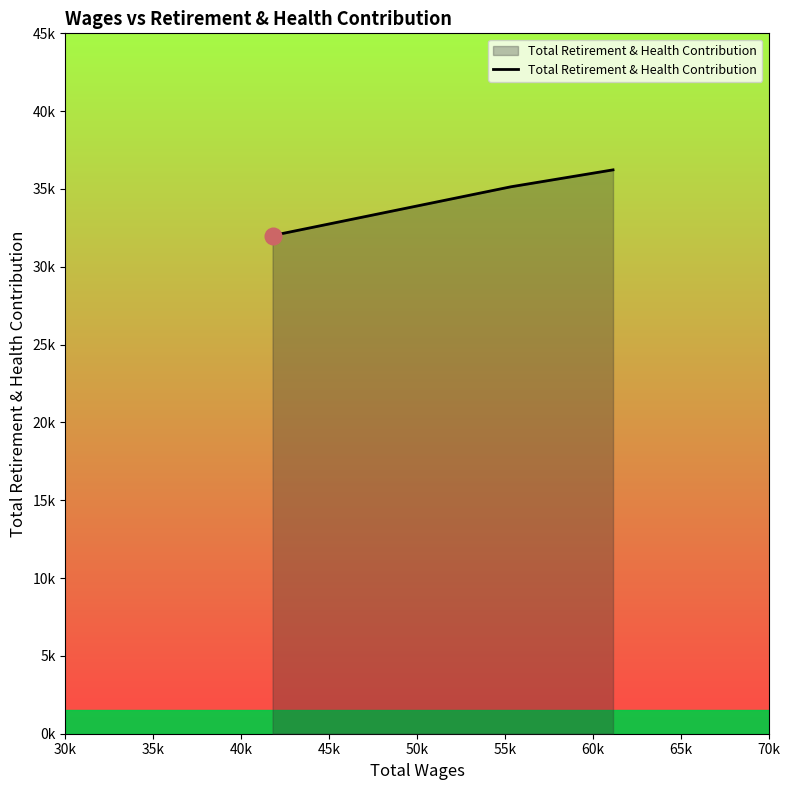

Does the chart display data point markers on the line(s)?

No